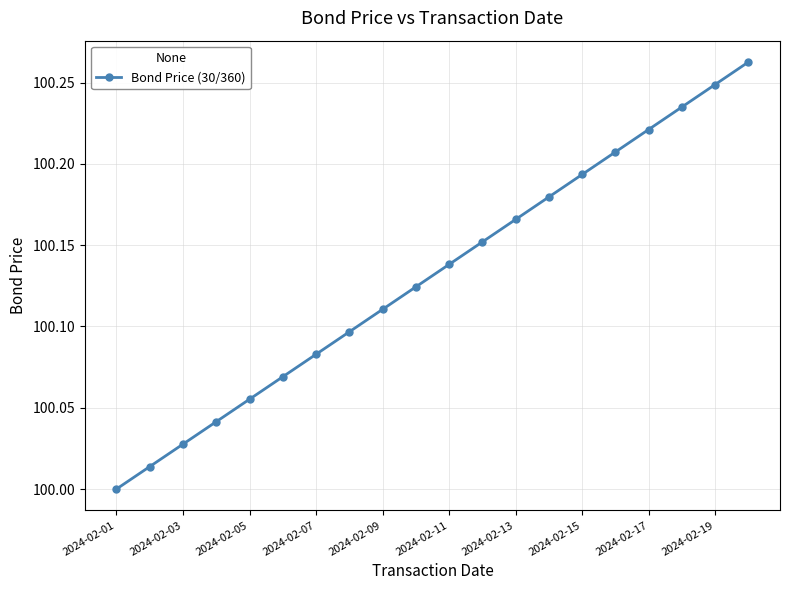

What is the difference between the maximum and minimum values?

0.3